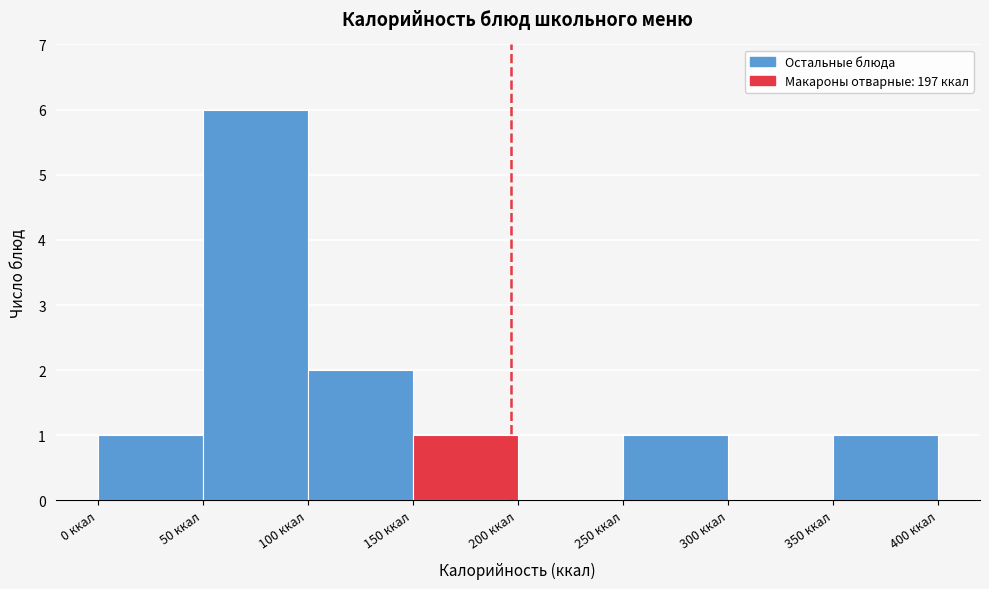

Reading left to right, list every bar in this chart as the range it spans on the x-axis followed by its height. The values are not printed on the chart, so give them approximately, as read against the axis.

0 to 50: 1
50 to 100: 6
100 to 150: 2
150 to 200: 1
200 to 250: 0
250 to 300: 1
300 to 350: 0
350 to 400: 1